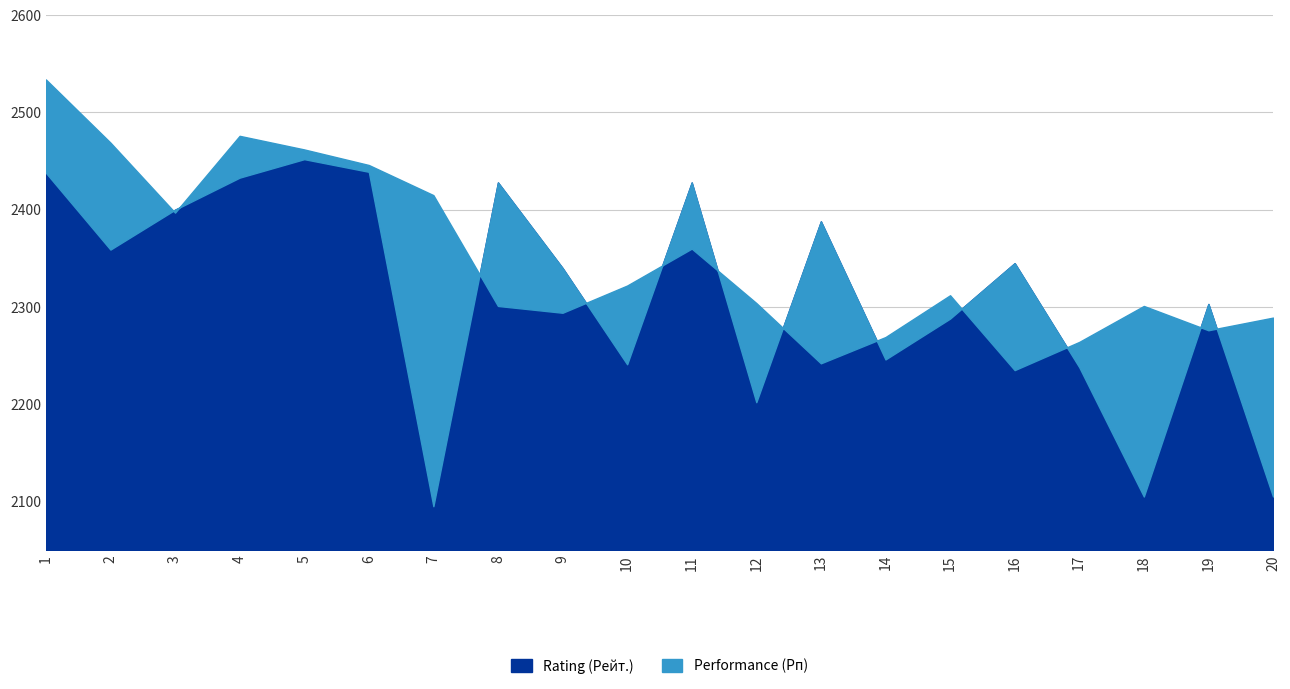

List the series in order of their peak value, lowest first.

Rating (Рейт.), Performance (Рп)